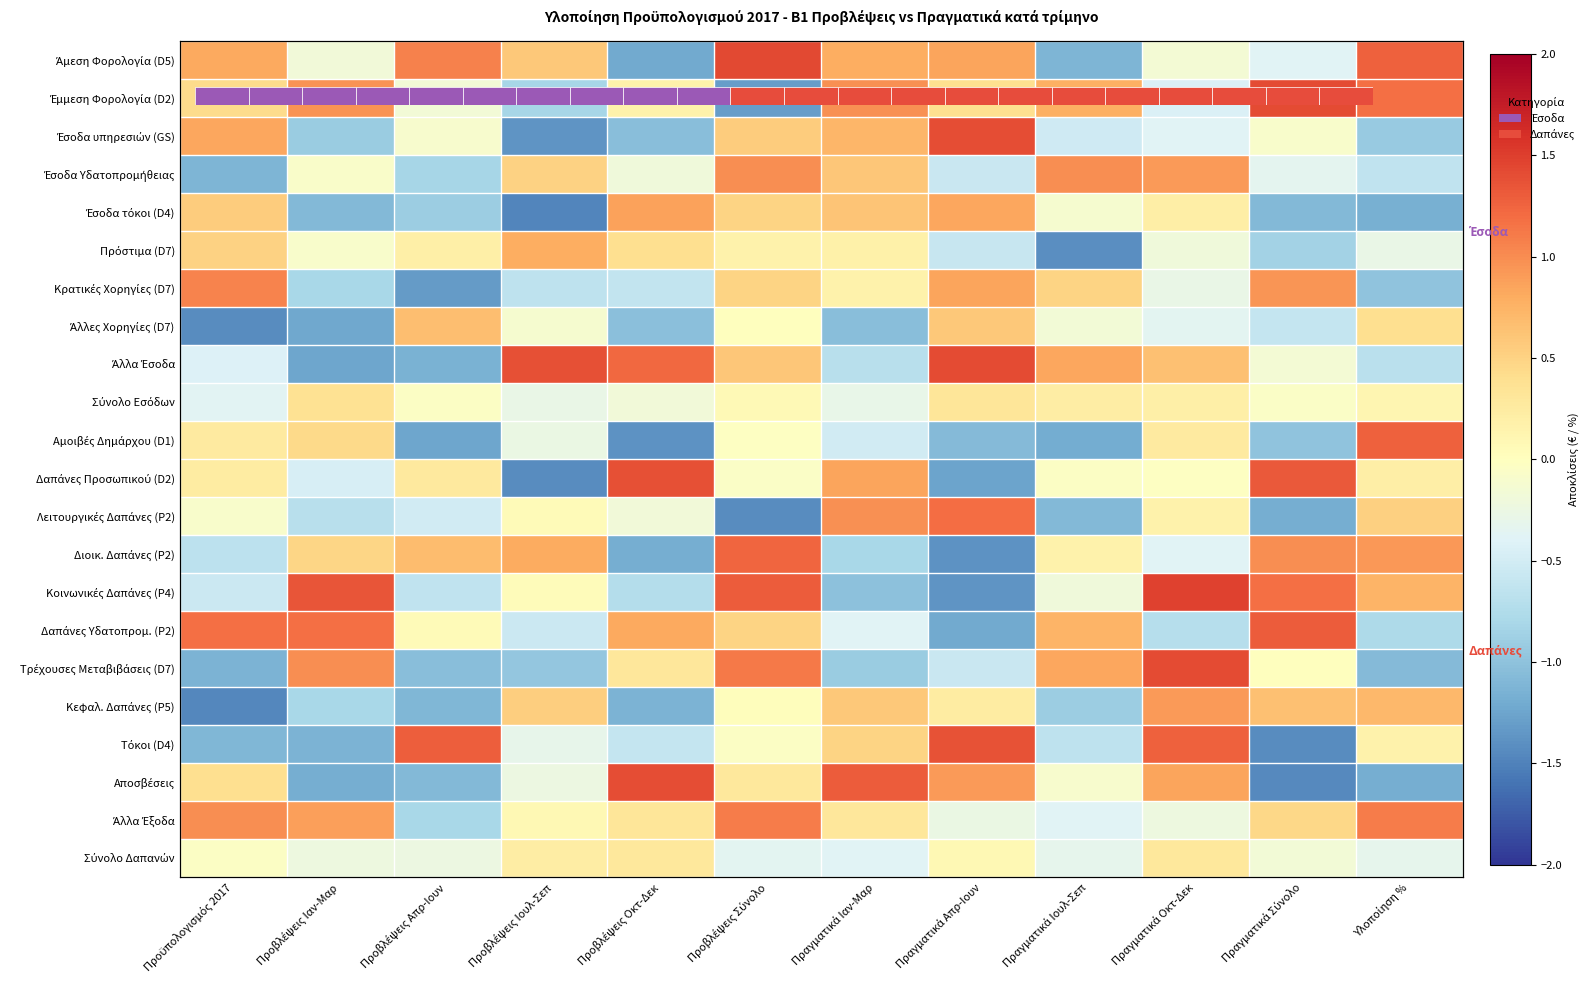

What is the total value across all series at Πραγματικά Ιαν-Μαρ?

2.5